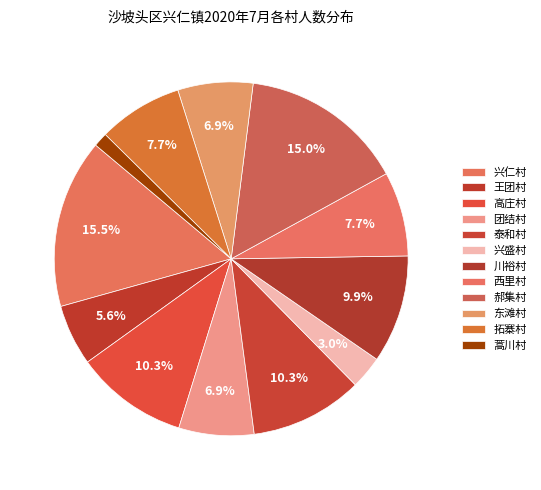

Is it true that 高庄村 is 24% of the pie?

False